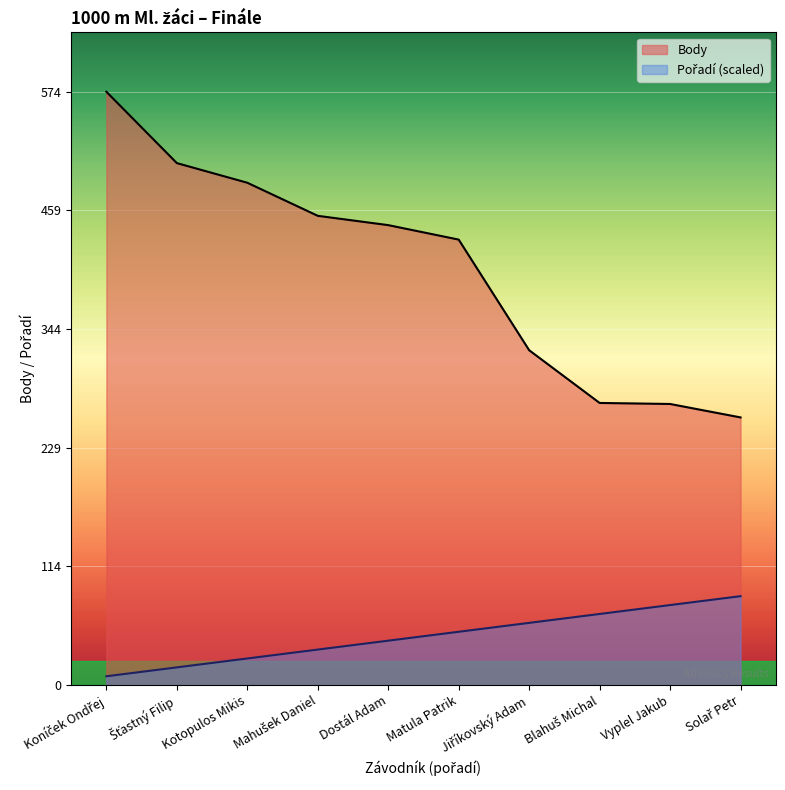

Reading left to right, extract all data points from this chart.

Body: Koníček Ondřej=574.0	Šťastný Filip=505.0	Kotopulos Mikis=486.0	Mahušek Daniel=454.0	Dostál Adam=445.0	Matula Patrik=431.0	Jiříkovský Adam=324.0	Blahuš Michal=273.0	Vyplel Jakub=272.0	Solař Petr=259.0
Pořadí: Koníček Ondřej=8.6	Šťastný Filip=17.2	Kotopulos Mikis=25.8	Mahušek Daniel=34.4	Dostál Adam=43.0	Matula Patrik=51.7	Jiříkovský Adam=60.3	Blahuš Michal=68.9	Vyplel Jakub=77.5	Solař Petr=86.1